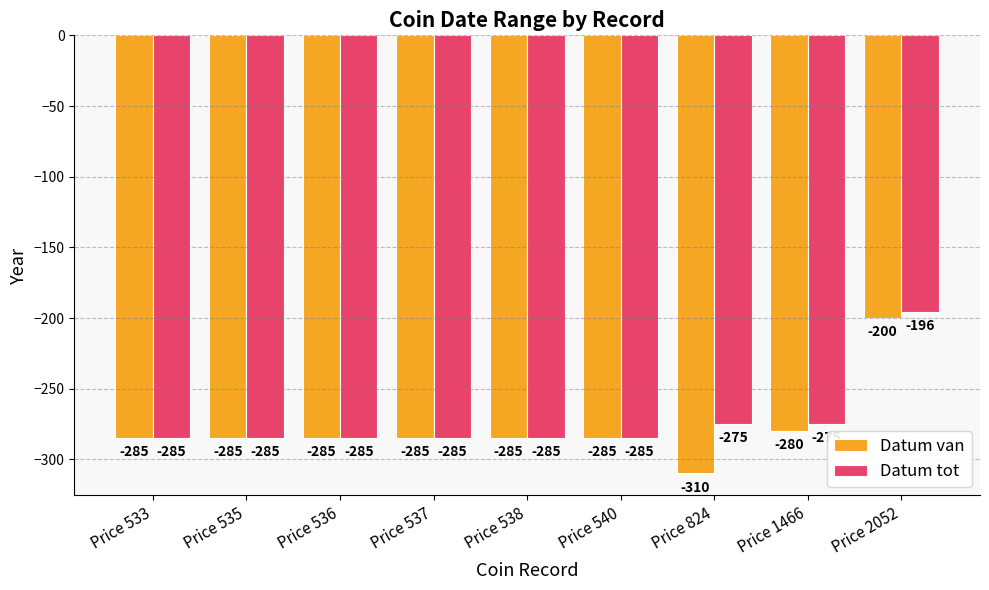

What is the total value across all series at Price 538?

-570